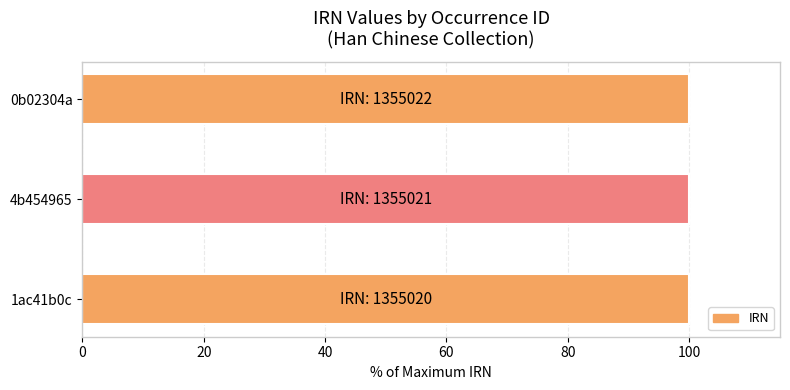

What is the greatest value displayed?

100.0